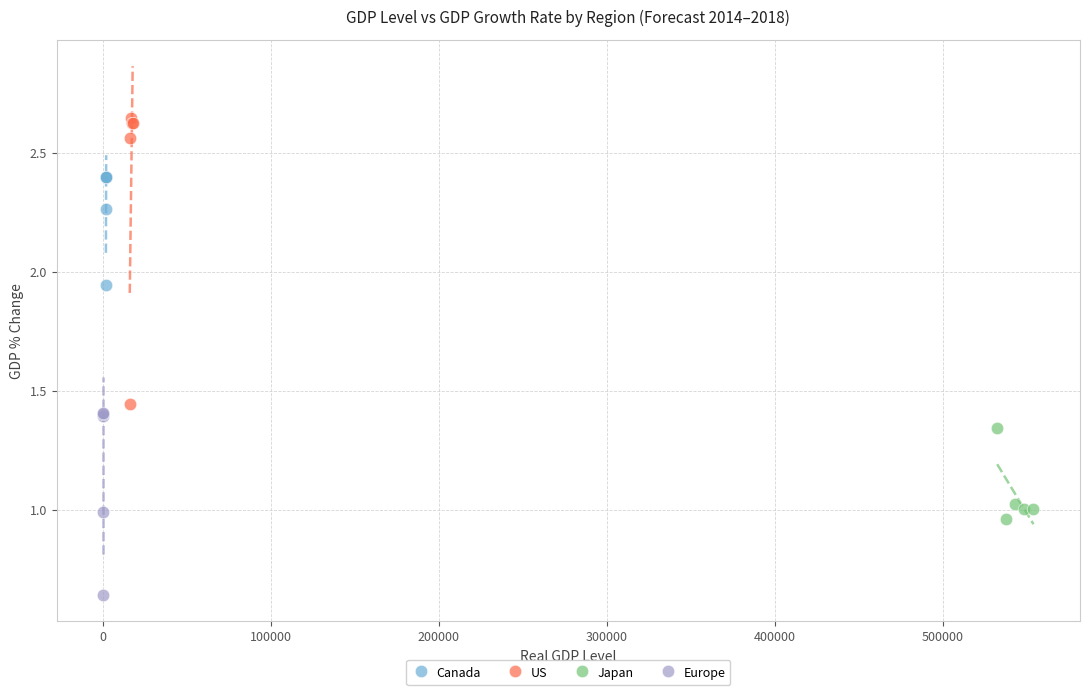

Which series reaches the maximum Y coordinate?

US